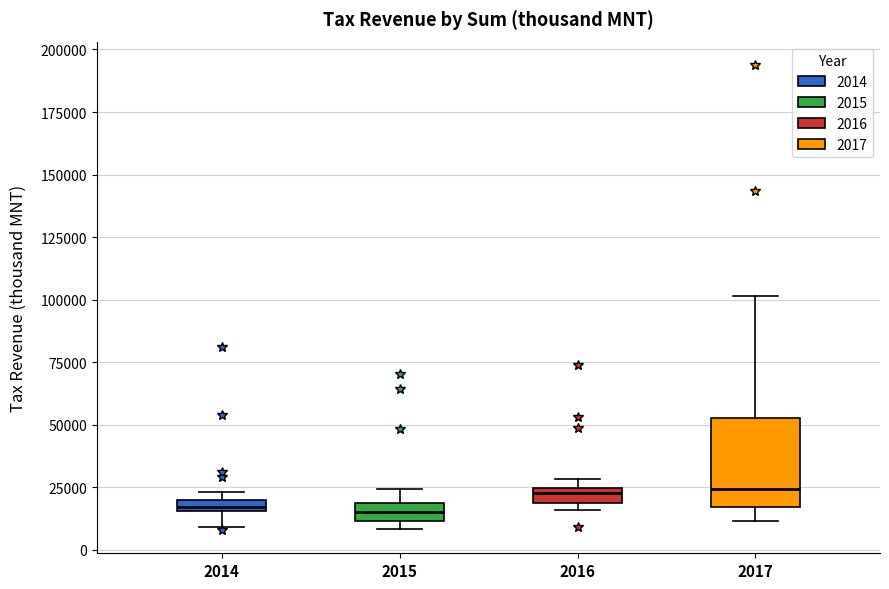

Where does the median line of the box at x = 2015 sit on the y-axis? The values are not printed on the chart, so give them approximately, as read against the axis.

15000